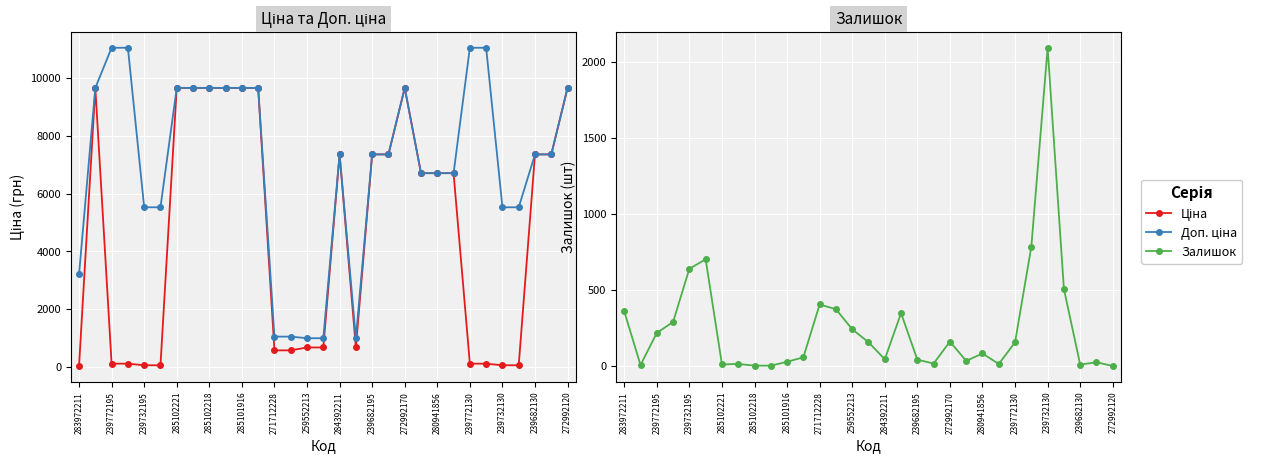

True or false: Ціна has more than 1 points higher than both neighbors.

True